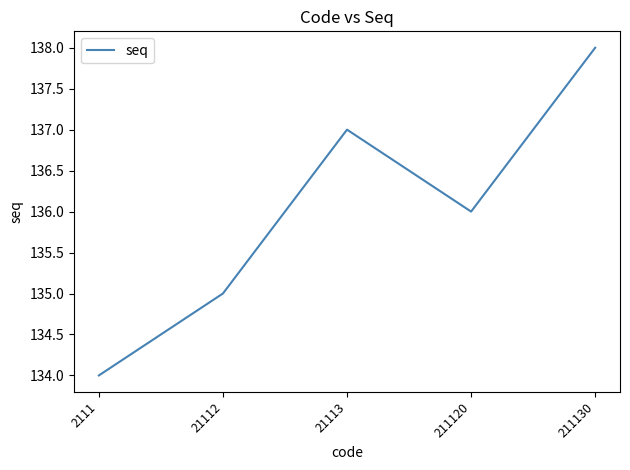

Is it true that the value at 211130 is 138?

True